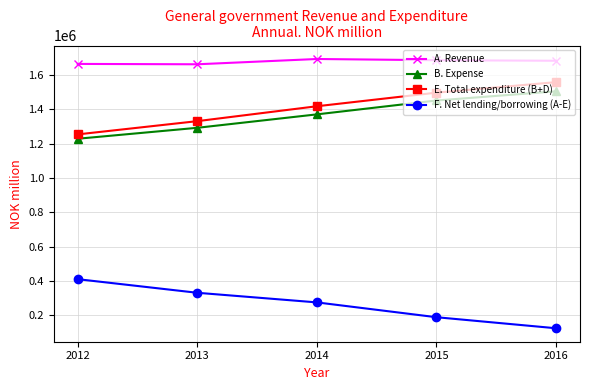

What is the maximum value shown in the chart?

1693351